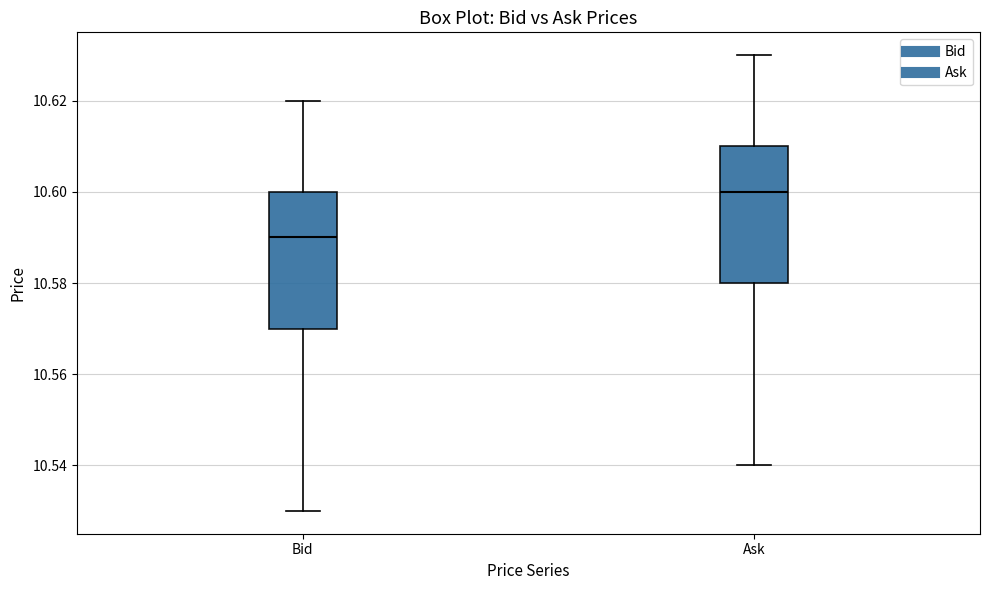

Reading left to right, transcribe this box plot: for each box, give where its median line is, the range the box spans, and where its two whiskers end, as read against the y-axis. The values are not printed on the chart, so give them approximately, as read against the axis.

Bid: median 10.59, box 10.57 to 10.60, whiskers 10.53 to 10.62
Ask: median 10.60, box 10.58 to 10.61, whiskers 10.54 to 10.63